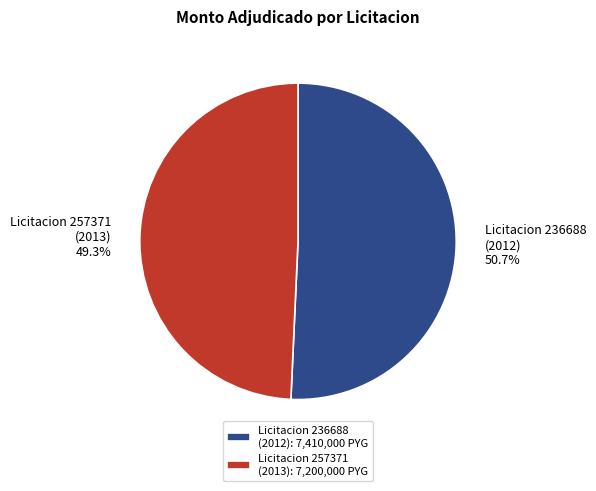

How much of the chart is everything except Licitacion 257371 (2013)?

50.7%